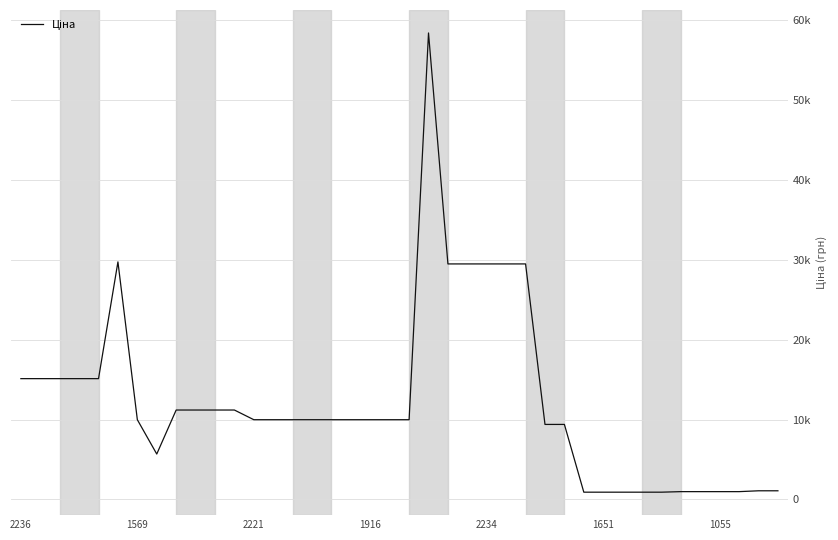

Does the chart have visible grid lines?

Yes